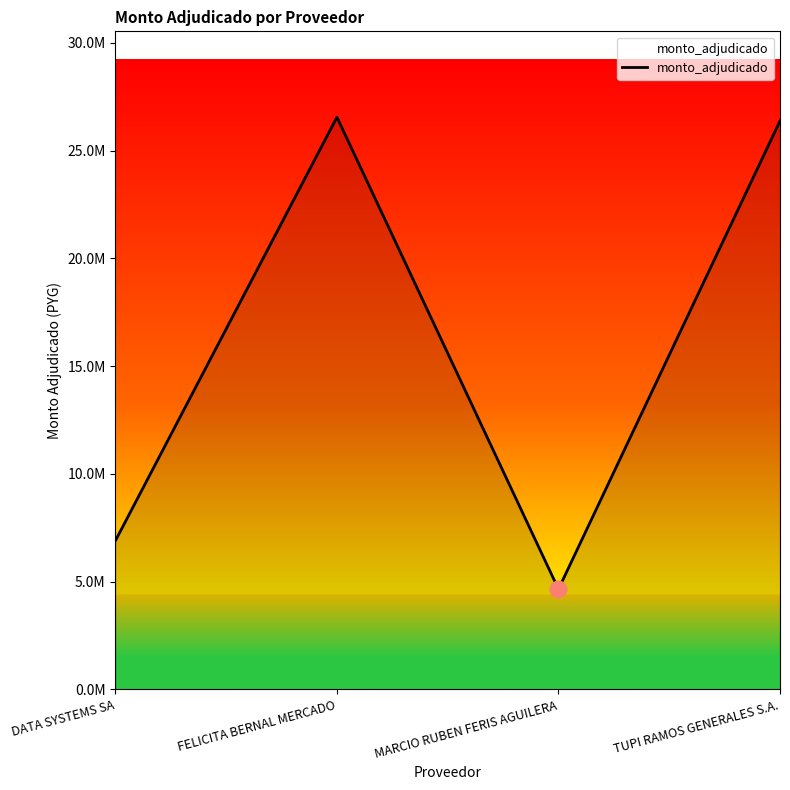

Does the chart display data point markers on the line(s)?

No